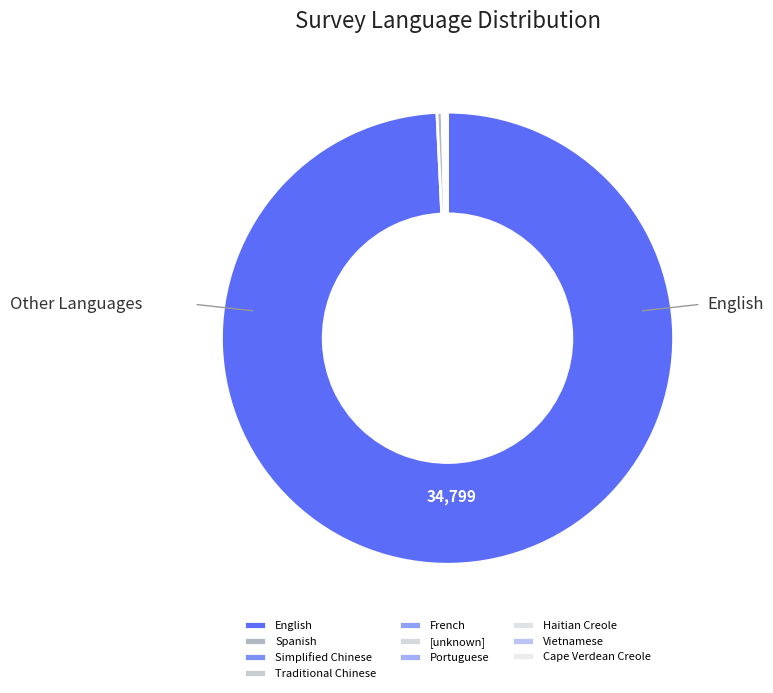

Which category accounts for the majority?

English